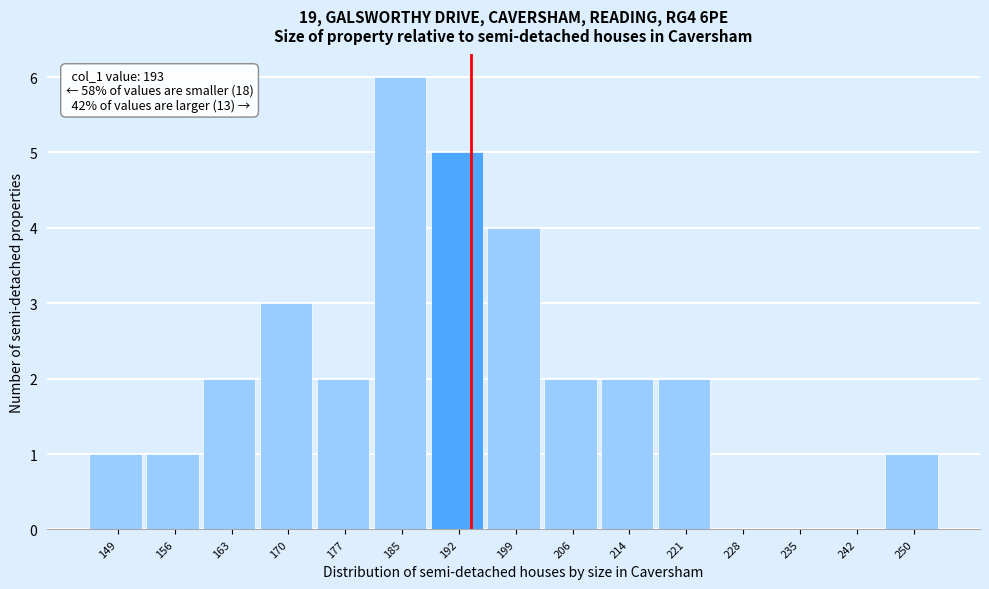

Over which range of the x-axis is the bar tallest?

181 to 188